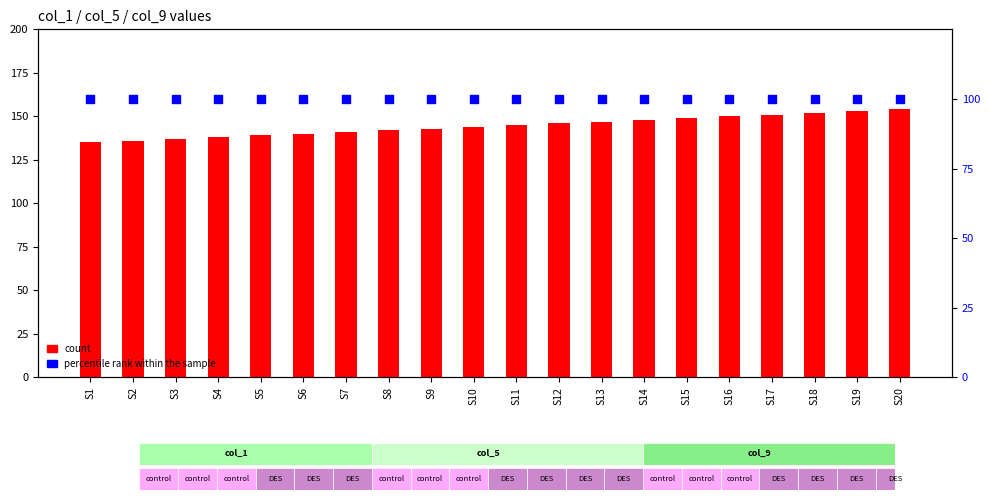

At which category is the sum across all series the highest?

S20